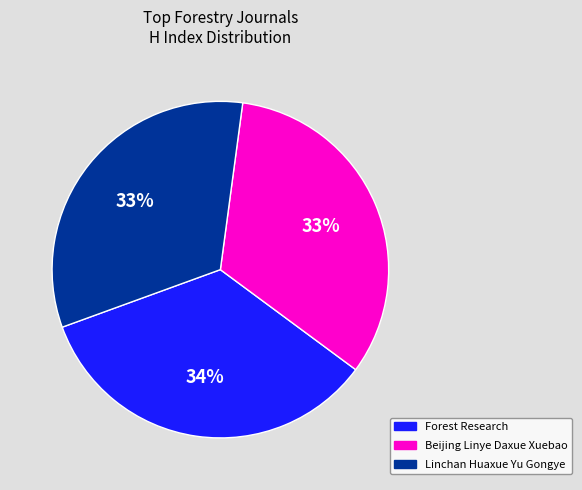

Which category has the biggest portion of the pie?

Forest Research